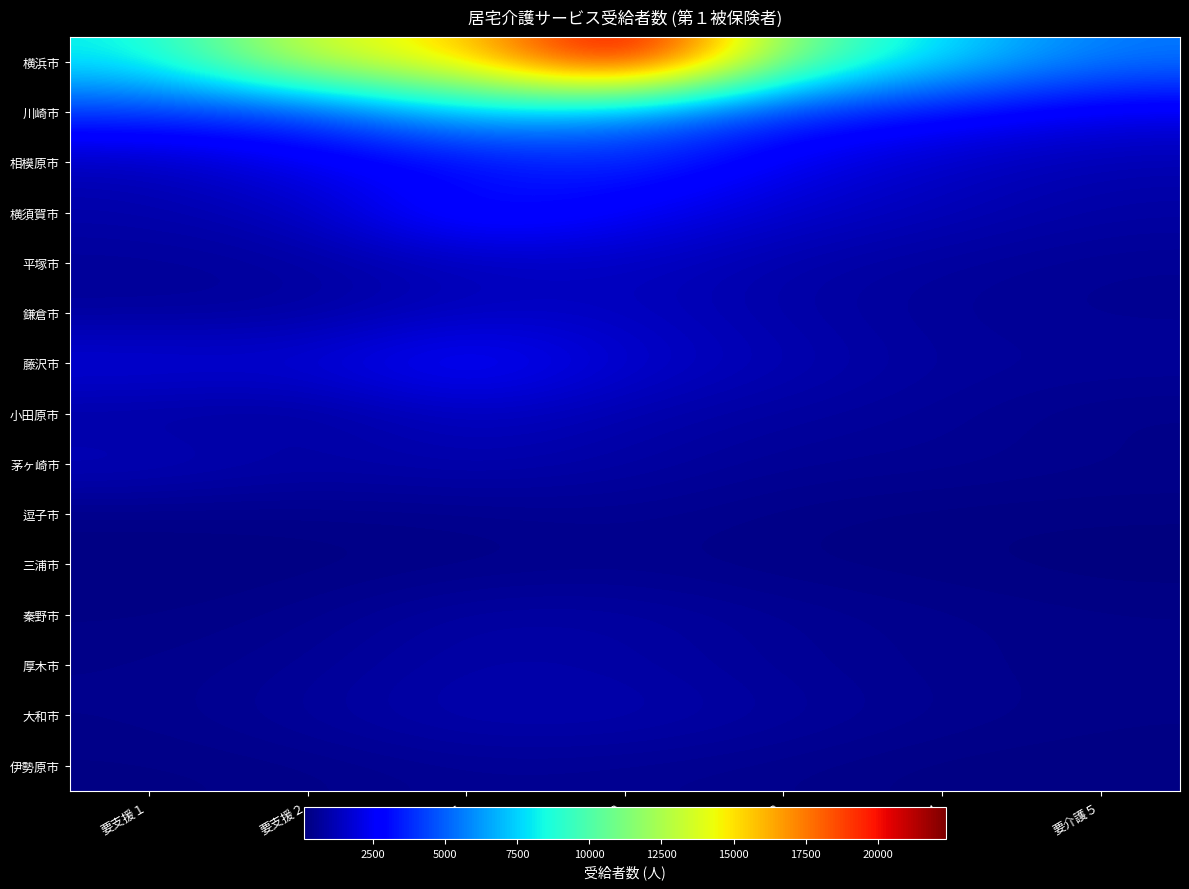

Reading left to right, list all the values displayed in this chart.

横浜市: 要支援１=8119	要支援２=13806	要介護１=14966	要介護２=22358	要介護３=10989	要介護４=7720	要介護５=5508
川崎市: 要支援１=4075	要支援２=4063	要介護１=7456	要介護２=5958	要介護３=3706	要介護４=2986	要介護５=2153
相模原市: 要支援１=1215	要支援２=2353	要介護１=2691	要介護２=3877	要介護３=2308	要介護４=1468	要介護５=1050
横須賀市: 要支援１=945	要支援２=1334	要介護１=3664	要介護２=2579	要介護３=1621	要介護４=1215	要介護５=825
平塚市: 要支援１=619	要支援２=732	要介護１=1231	要介護２=1403	要介護３=937	要介護４=697	要介護５=517
鎌倉市: 要支援１=630	要支援２=729	要介護１=1376	要介護２=1397	要介護３=888	要介護４=600	要介護５=488
藤沢市: 要支援１=1999	要支援２=1829	要介護１=2996	要介護２=1654	要介護３=1153	要介護４=680	要介護５=663
小田原市: 要支援１=756	要支援２=627	要介護１=1412	要介護２=1005	要介護３=724	要介護４=590	要介護５=302
茅ヶ崎市: 要支援１=1336	要支援２=882	要介護１=1103	要介護２=836	要介護３=551	要介護４=521	要介護５=378
逗子市: 要支援１=268	要支援２=319	要介護１=363	要介護２=494	要介護３=299	要介護４=208	要介護５=202
三浦市: 要支援１=160	要支援２=195	要介護１=275	要介護２=375	要介護３=256	要介護４=203	要介護５=103
秦野市: 要支援１=255	要支援２=393	要介護１=845	要介護２=824	要介護３=546	要介護４=394	要介護５=299
厚木市: 要支援１=360	要支援２=534	要介護１=927	要介護２=838	要介護３=569	要介護４=399	要介護５=288
大和市: 要支援１=376	要支援２=687	要介護１=1077	要介護２=1067	要介護３=725	要介護４=461	要介護５=303
伊勢原市: 要支援１=241	要支援２=302	要介護１=516	要介護２=465	要介護３=370	要介護４=202	要介護５=192